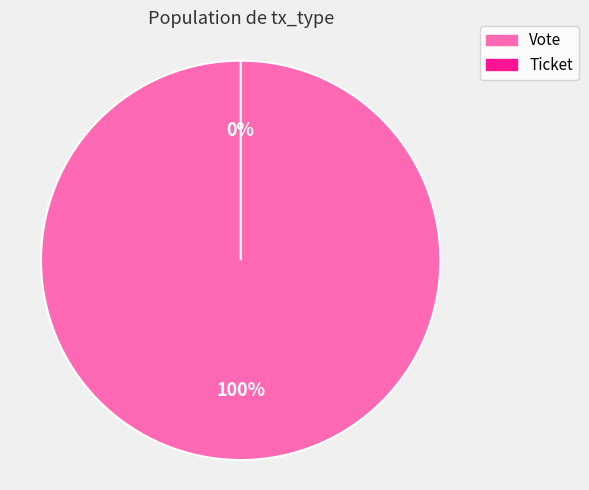

To the nearest percent, what is the difference between the Ticket and Vote slice percentages?

100%